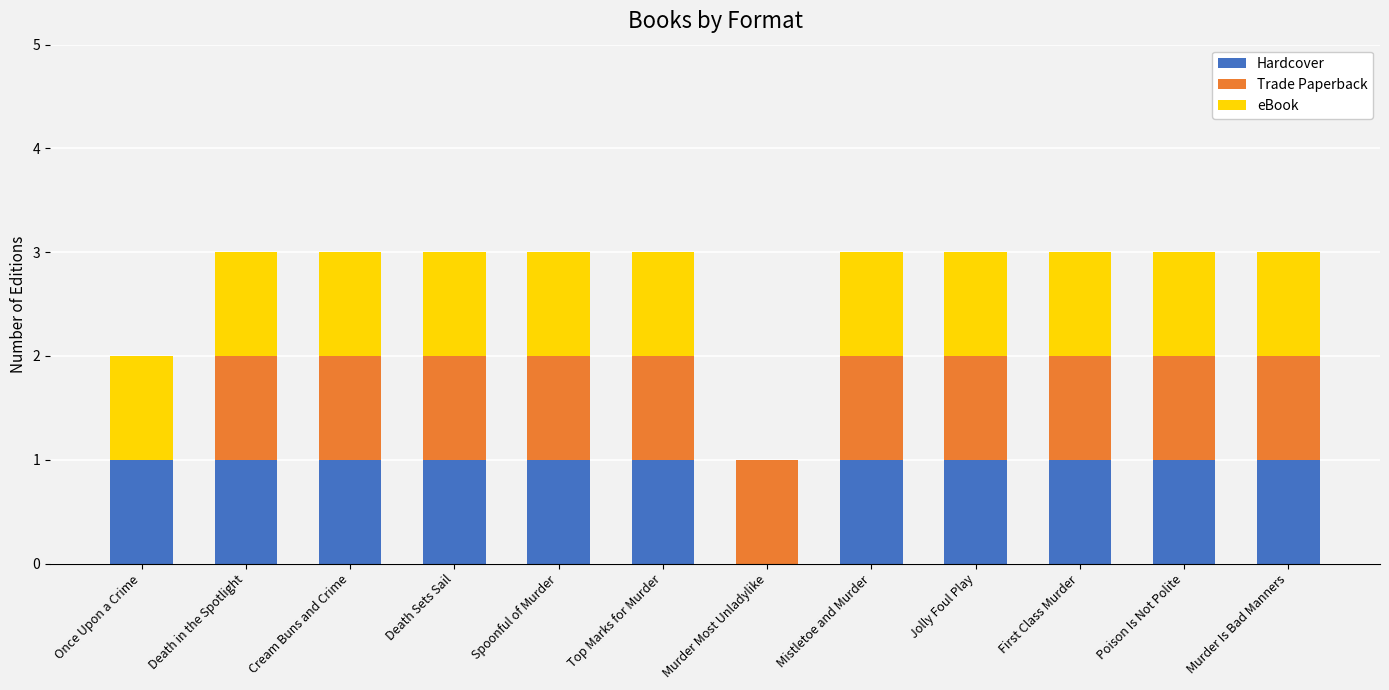

True or false: Hardcover has a value of 1 at Cream Buns and Crime.

True